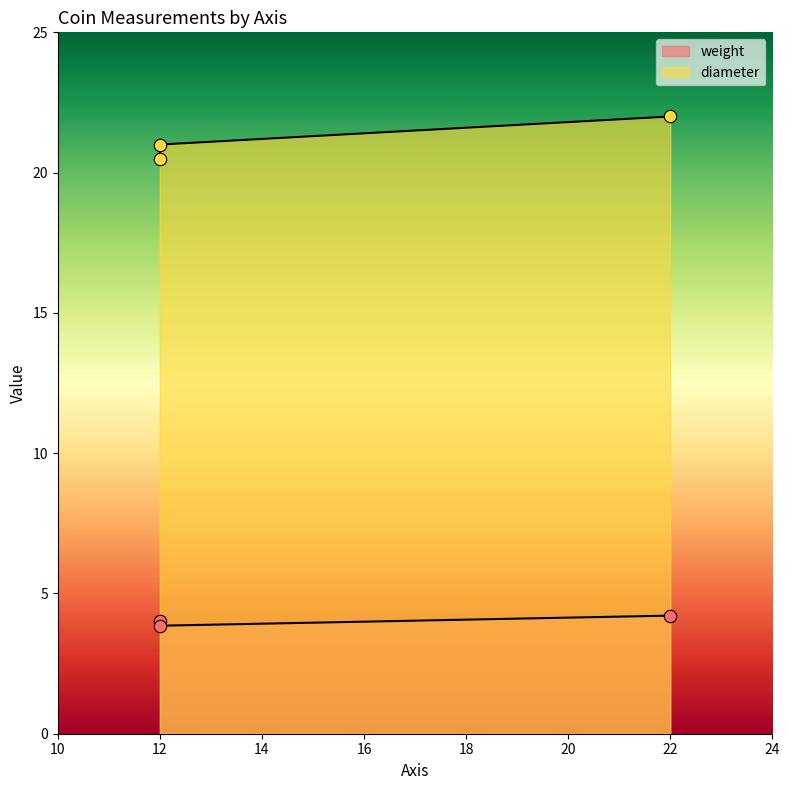

Which series contains the lowest Y value?

weight